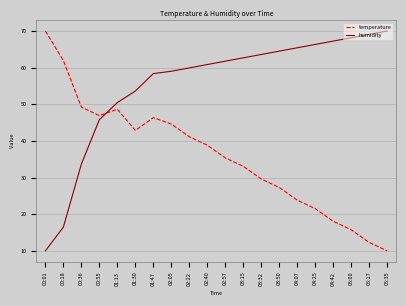

What position from the right is 02:40?

11